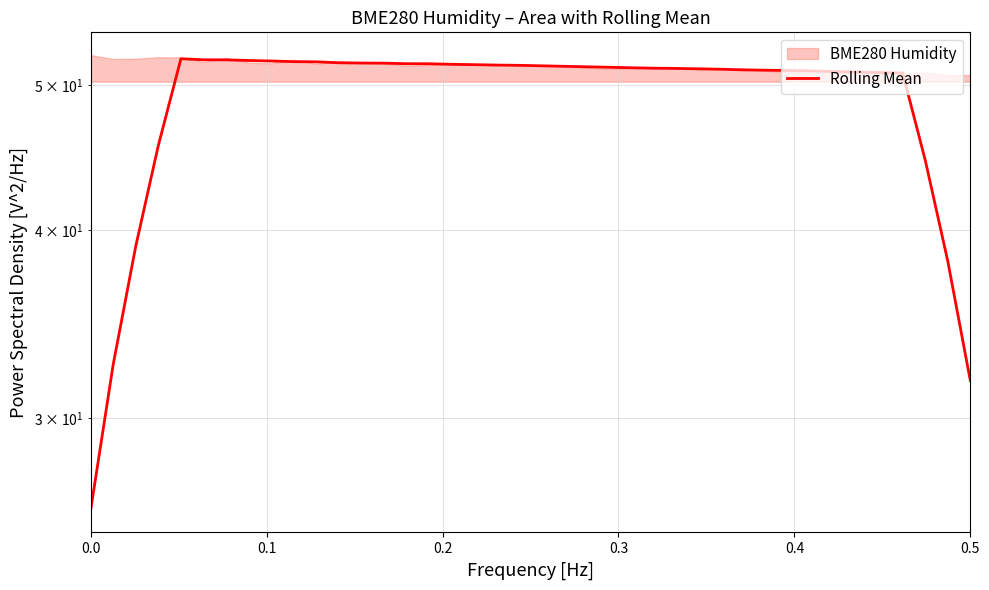

Reading left to right, list all the values displayed in this chart.

26.1	32.6	39.1	45.6	52.0	52.0	52.0	51.9	51.9	51.8	51.8	51.7	51.7	51.7	51.7	51.6	51.6	51.6	51.5	51.5	51.5	51.4	51.4	51.4	51.3	51.3	51.3	51.2	51.2	51.2	51.1	51.1	51.1	51.0	51.0	51.0	50.9	44.6	38.2	31.8